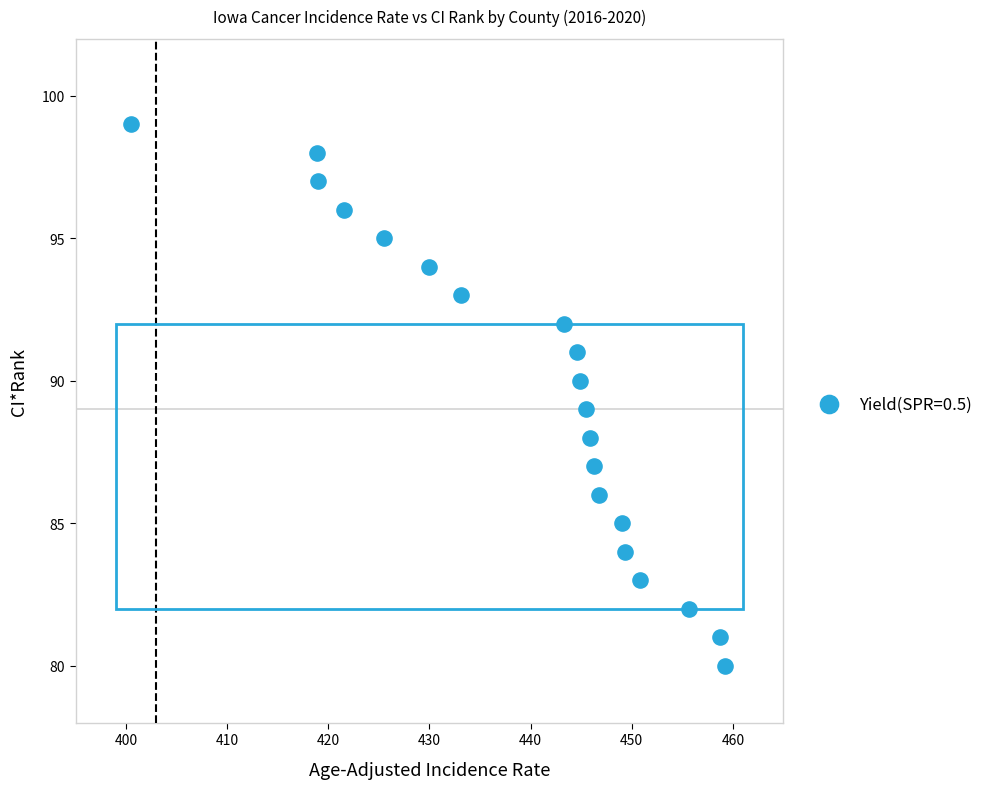

What is the range of Y values (max minus min)?

19